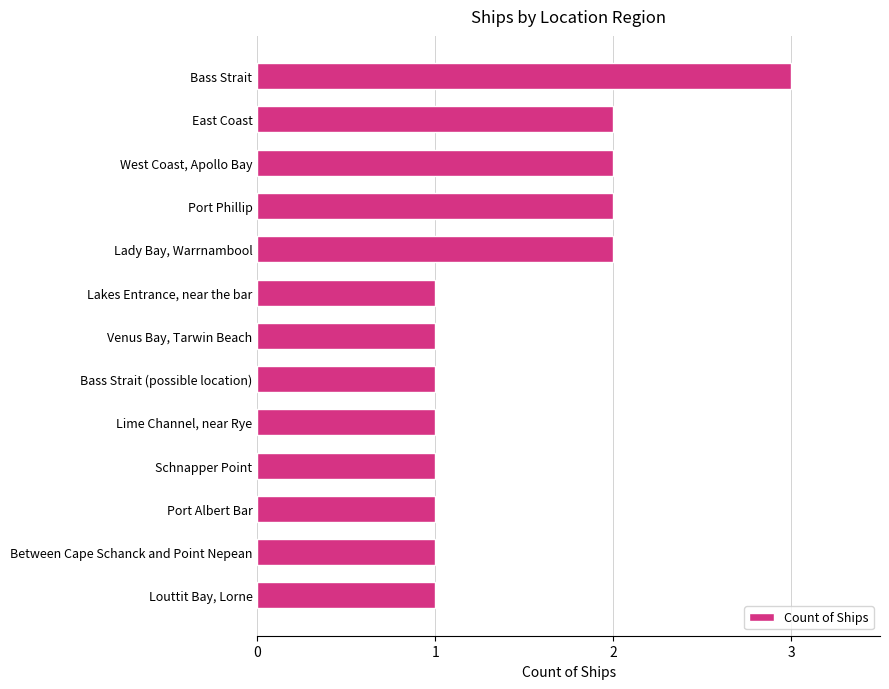

The chart shows a value of 2 at West Coast, Apollo Bay. True or false?

True